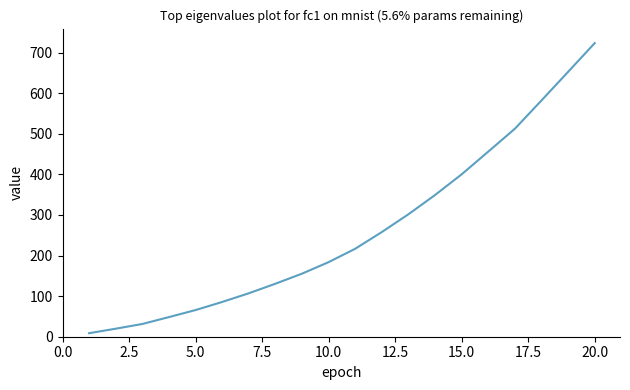

What is the difference between the maximum and minimum values?

714.8